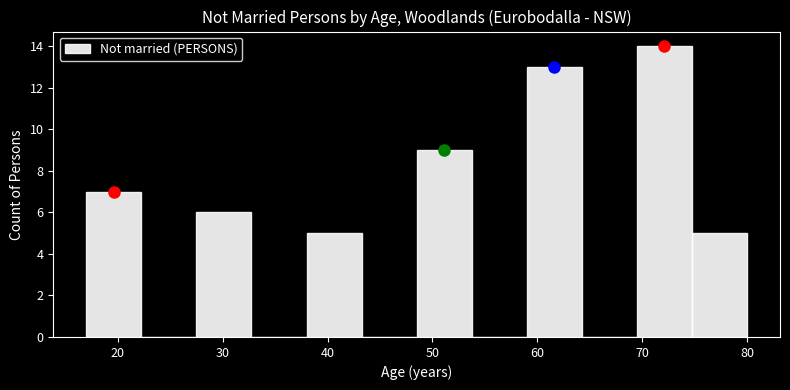

Reading left to right, list every bar in this chart as the range it spans on the x-axis followed by its height. Neither the bar edges nor the heights are printed on the chart, so give them approximately, as read against the axes.

17 to 22: 7
22 to 28: 0
28 to 33: 6
33 to 38: 0
38 to 43: 5
43 to 49: 0
49 to 54: 9
54 to 59: 0
59 to 64: 13
64 to 70: 0
70 to 75: 14
75 to 80: 5